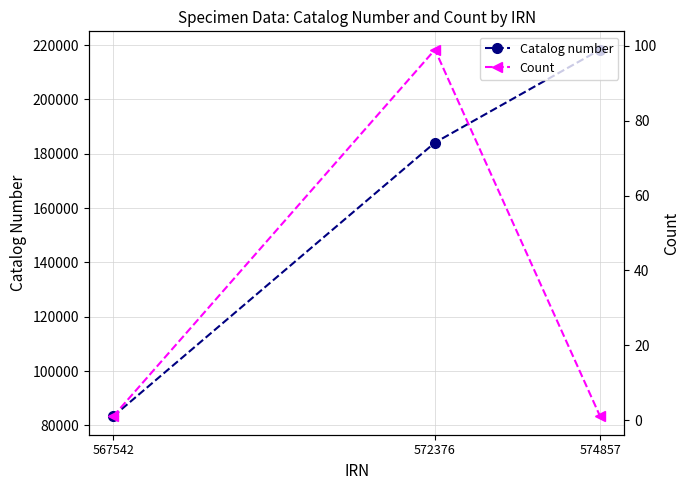

What is the total value across all series at 574857?

218312